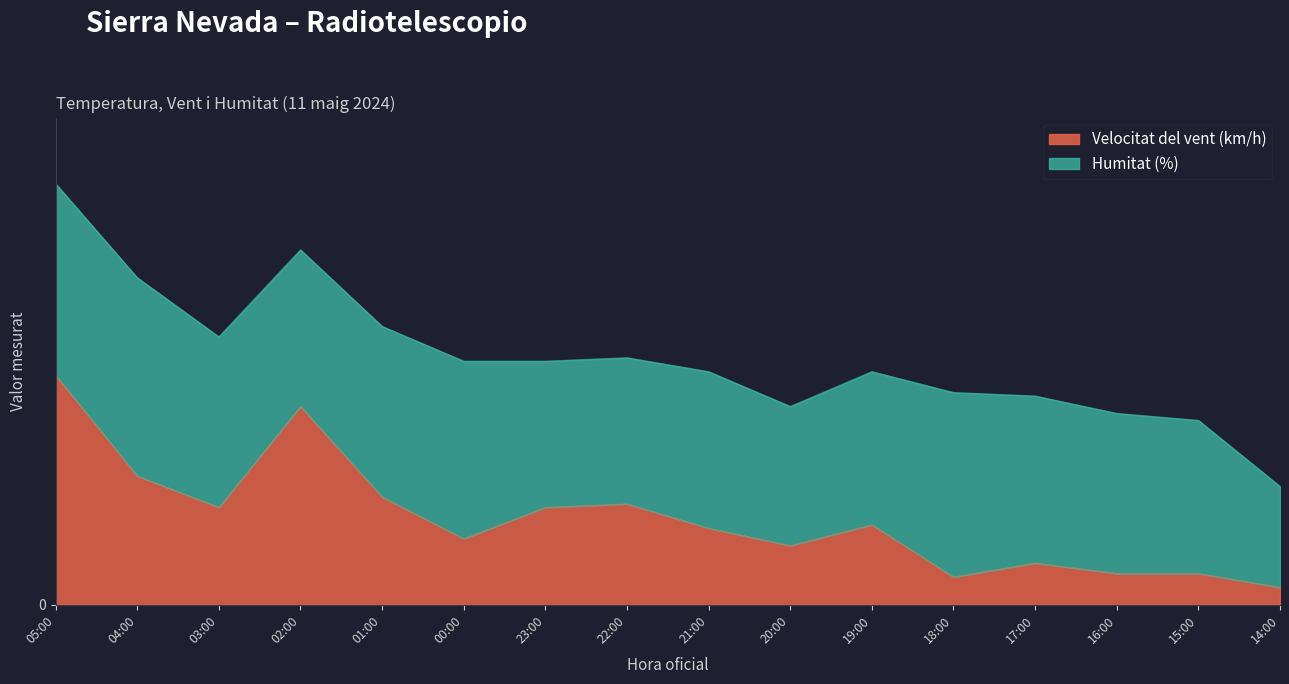

What is the smallest value displayed?

5